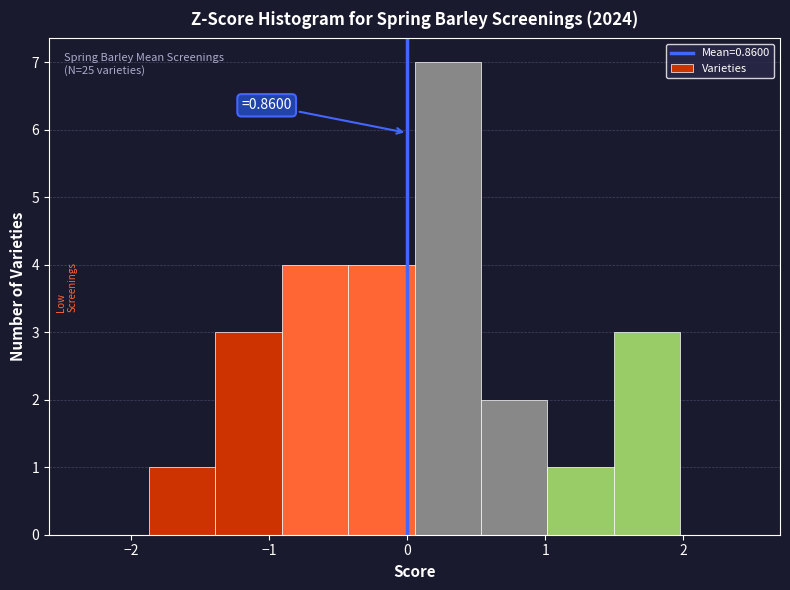

Over which range of the x-axis is the bar tallest?

0.1 to 0.5